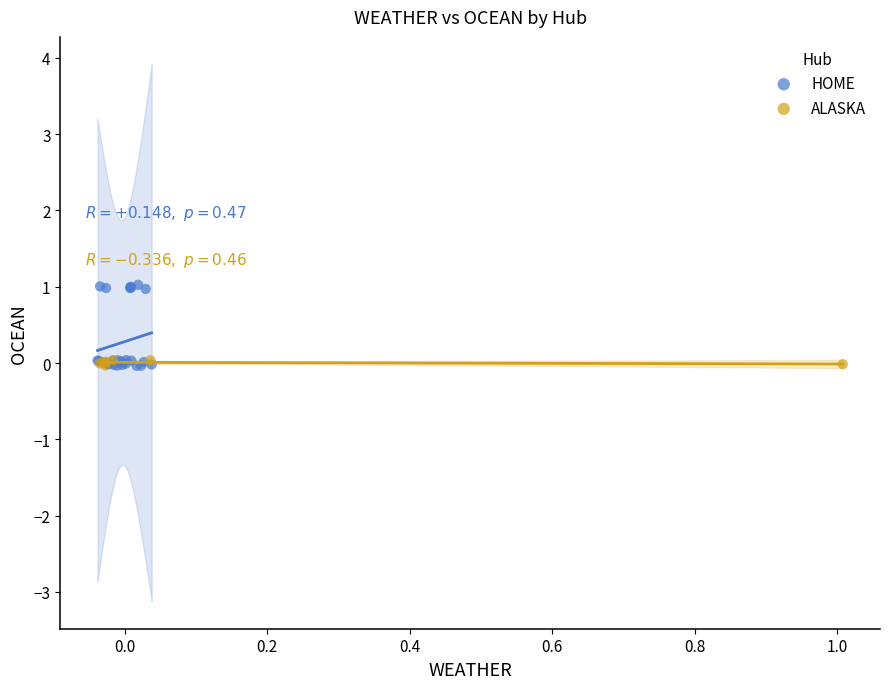

What are all the series names shown in the legend?

HOME, ALASKA